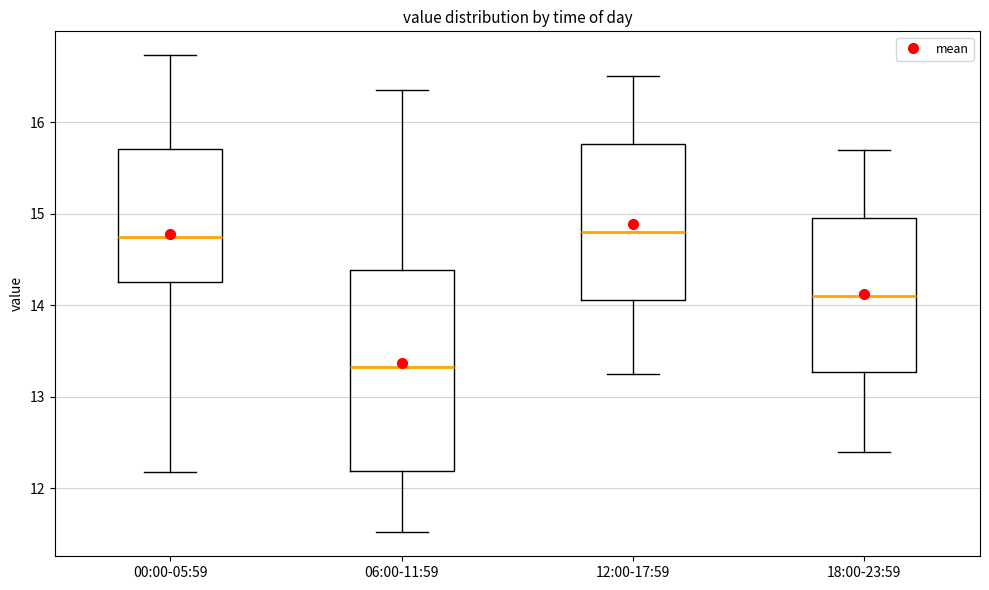

Which box is the tallest, from its lower edge to its upper edge?

06:00-11:59